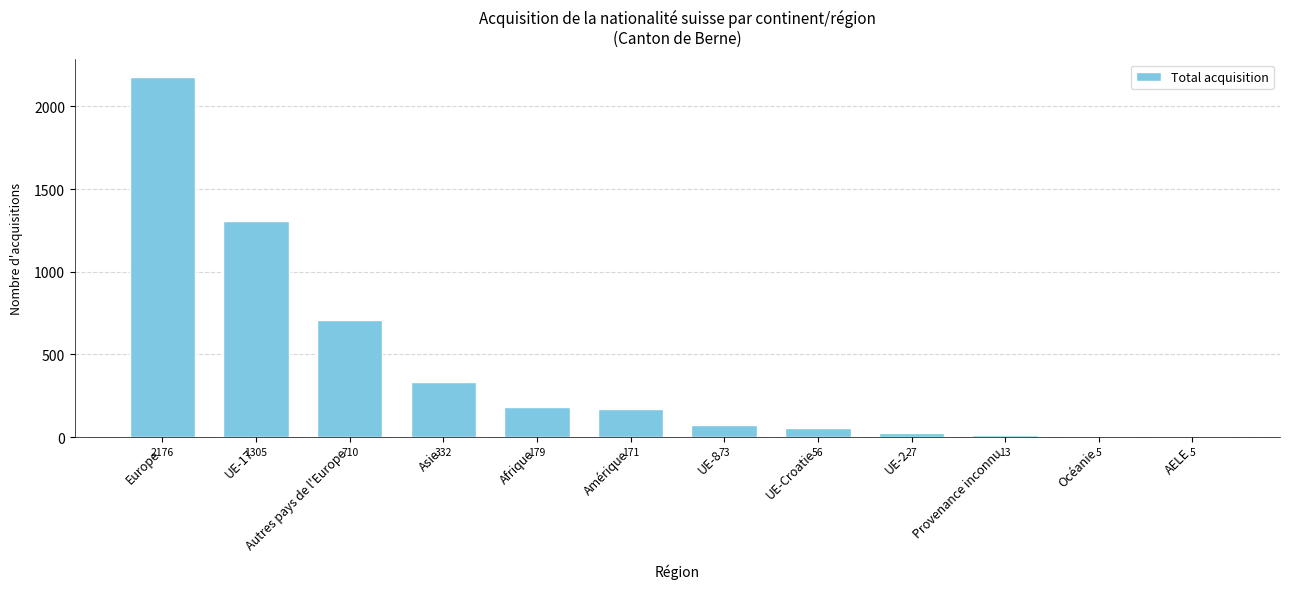

What is the average value?

421